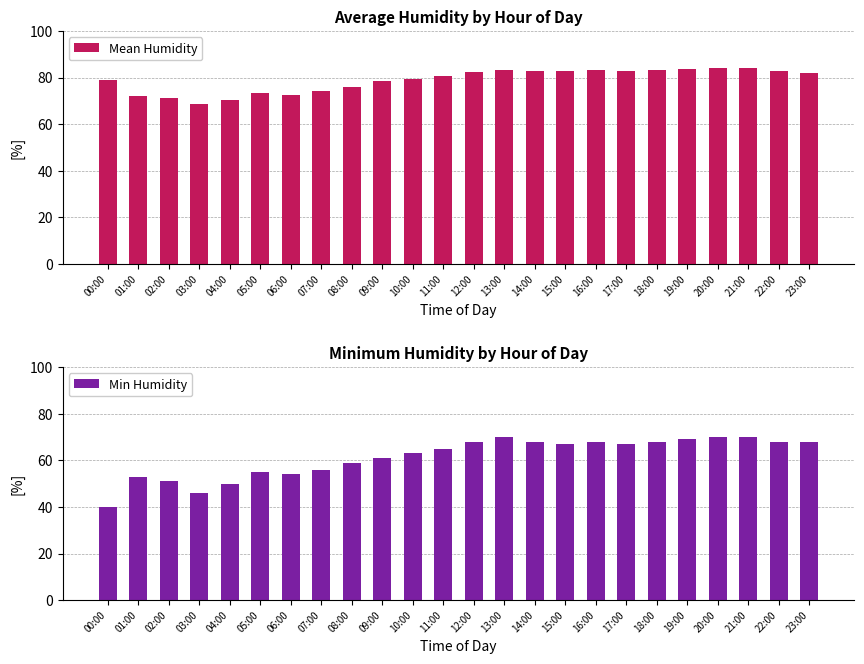

What is the smallest value displayed?

40.0